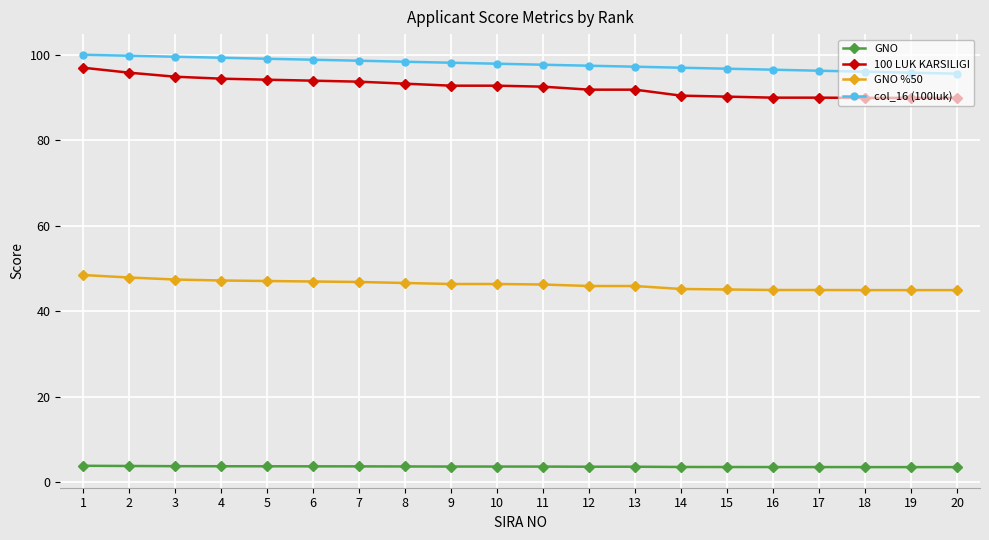

Is it true that GNO %50 equals 45.0 at 16?

True